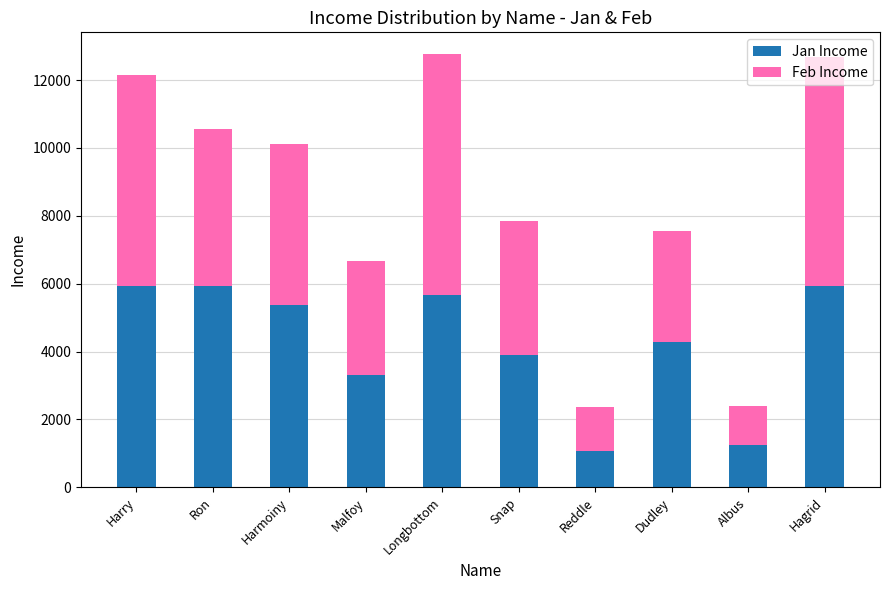

How many data points in Jan Income are above 5384?

5